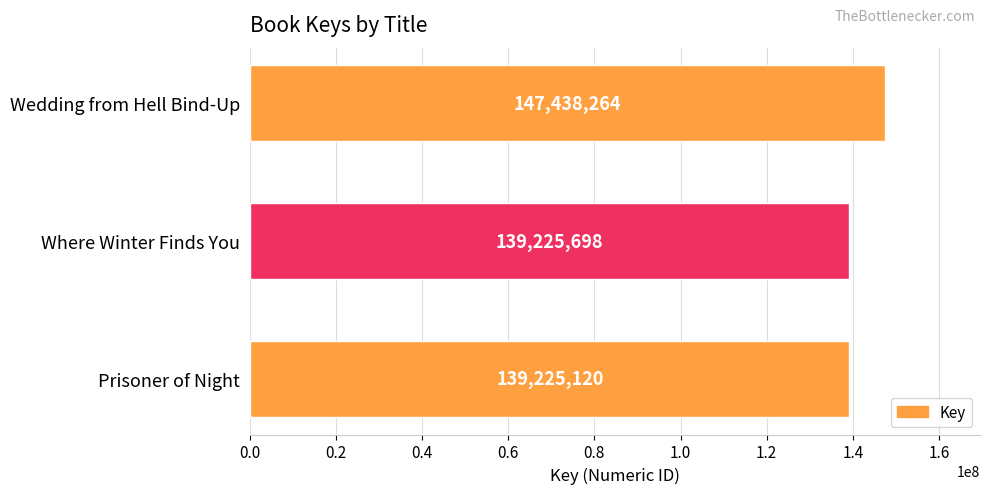

Does the chart contain any negative values?

No